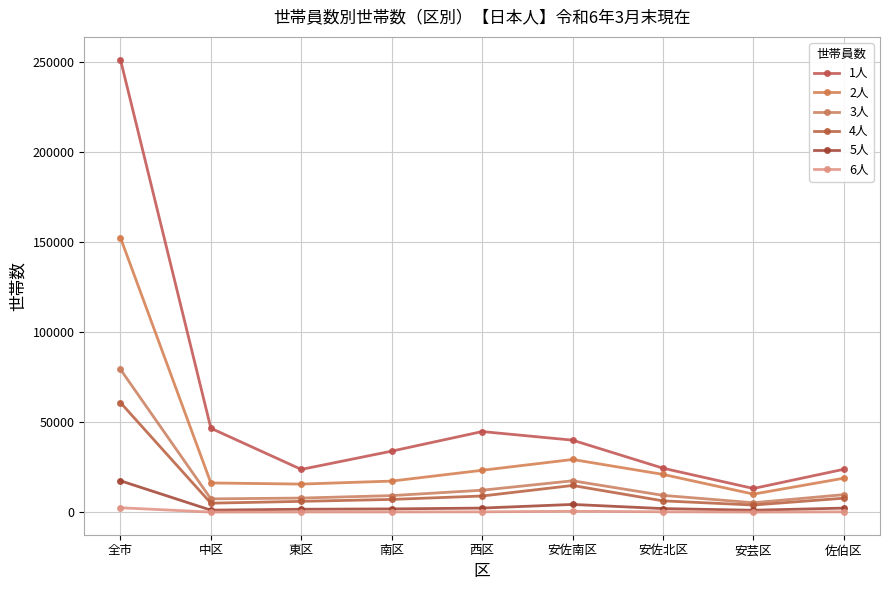

True or false: 2人 and 3人 cross at least once.

False